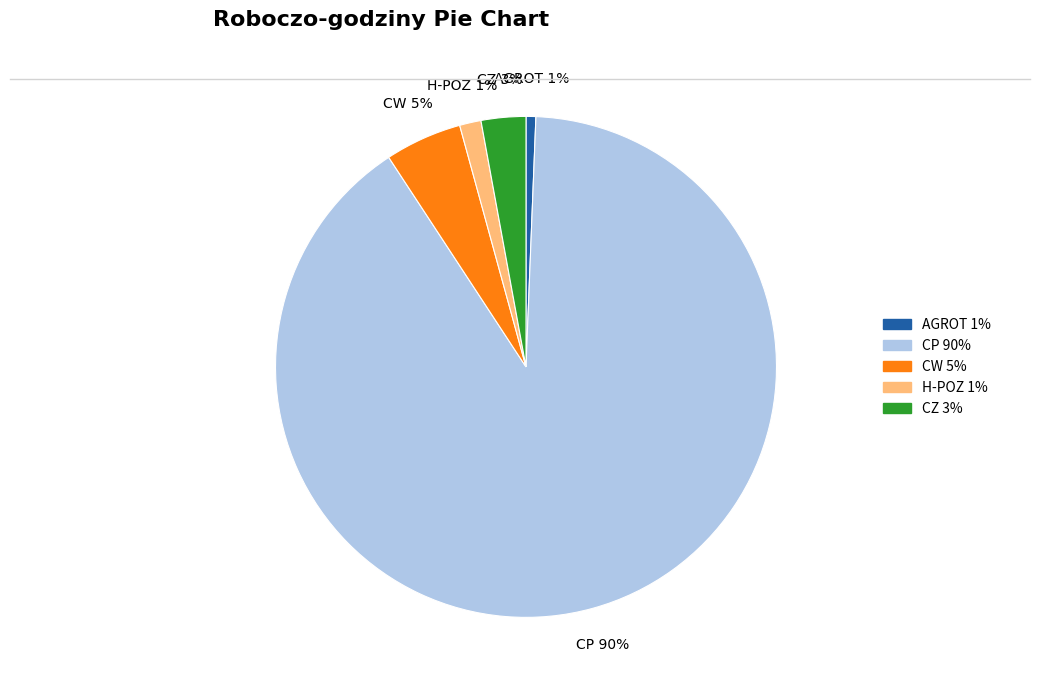

Which slice is the largest?

CP